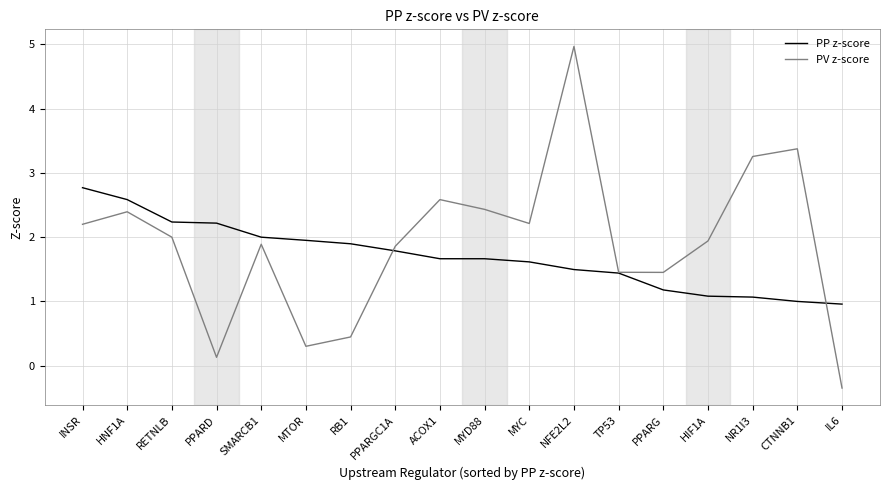

What is the sum of all PP z-score values?

30.6